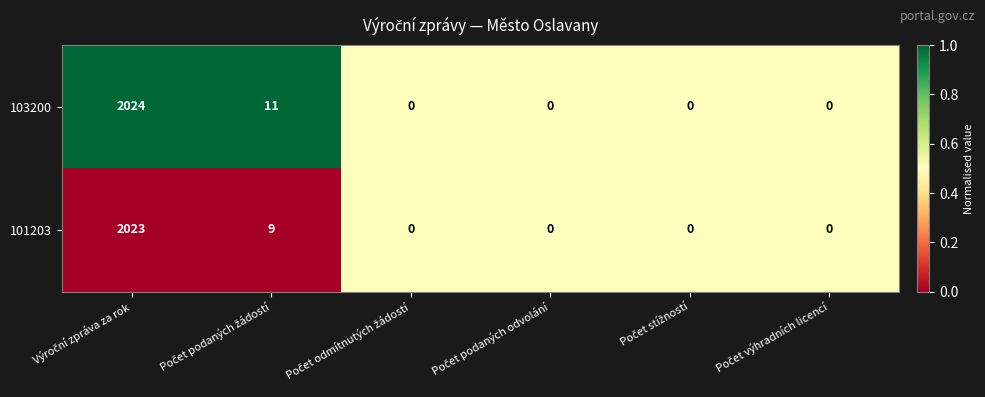

Rank the series by their maximum value, from highest to lowest.

103200, 101203